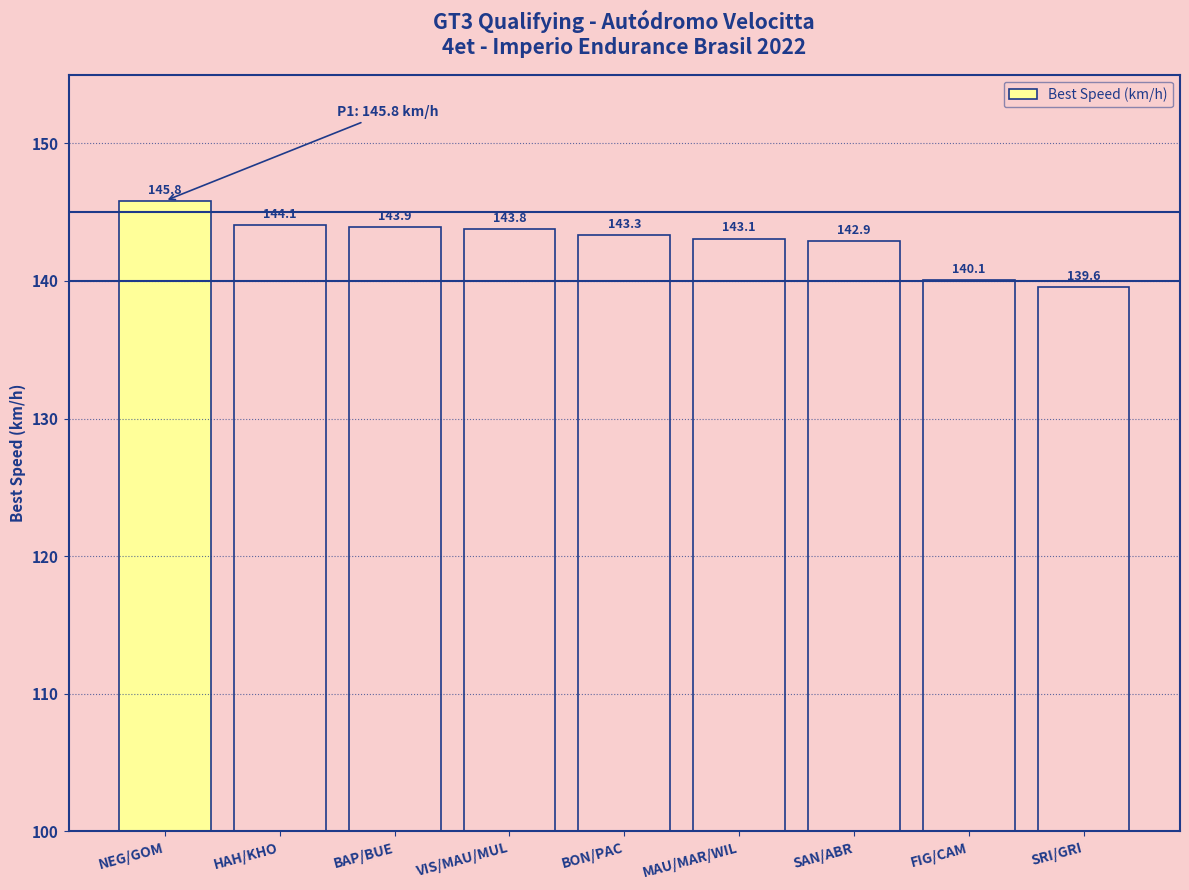

How many values exceed 143?

6